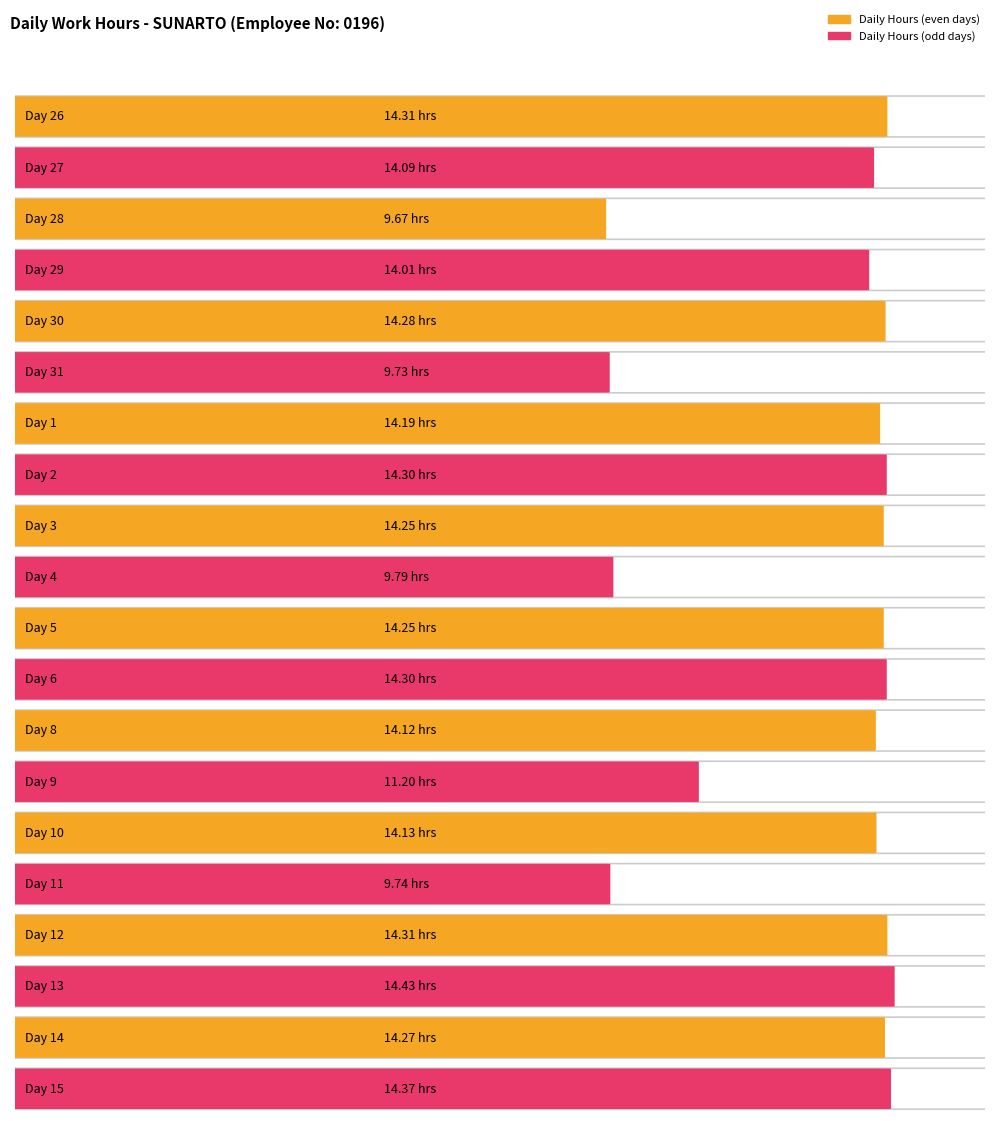

What is the sum of the values at 1 and 28?

23.9